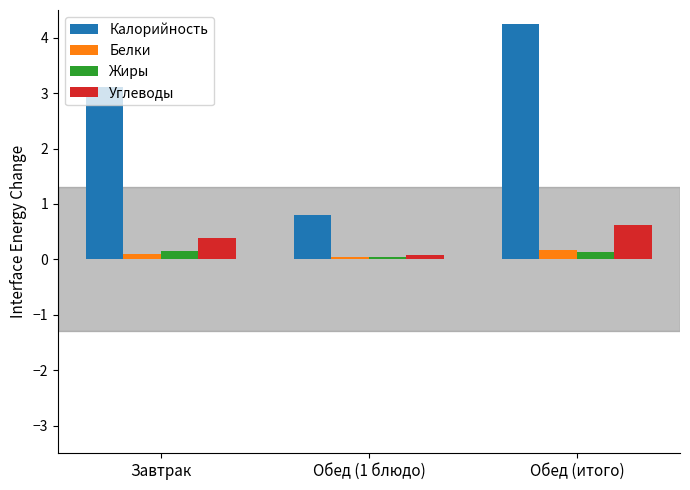

Which category has the highest value across all series?

Обед (итого)